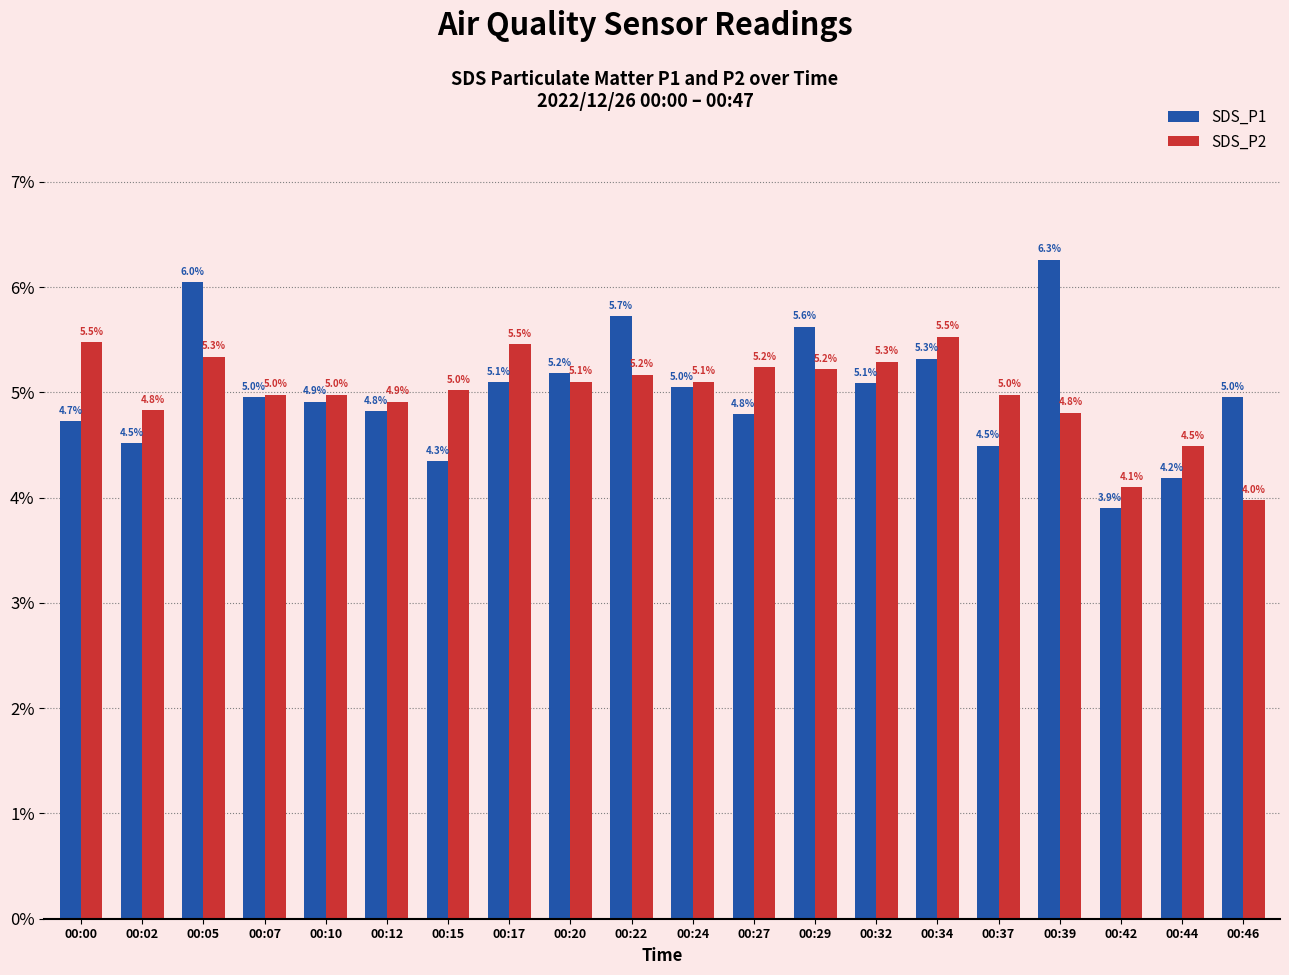

What is the difference between the maximum and minimum values in the SDS_P2 series?

1.6